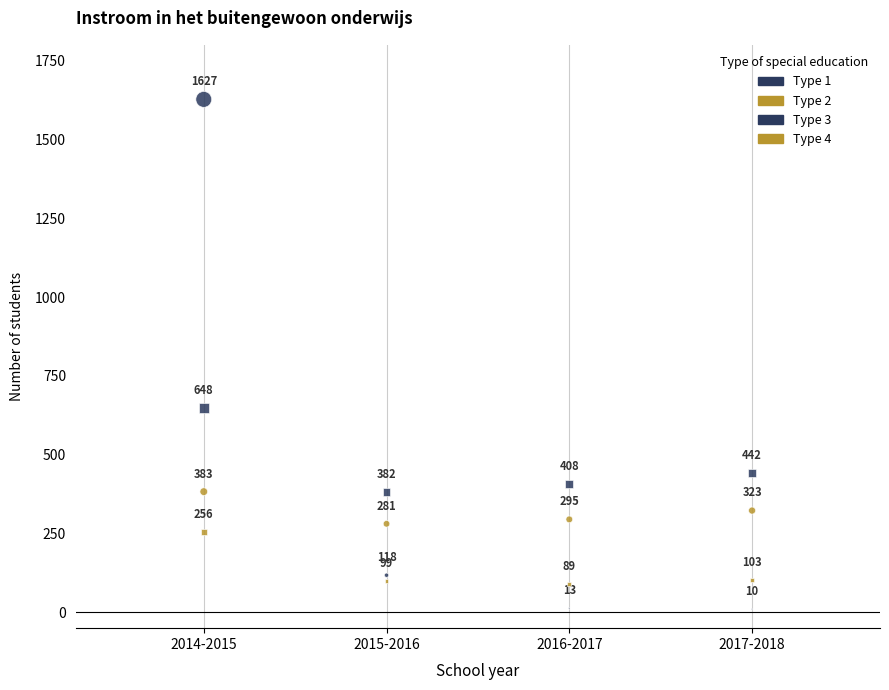

Count the number of points in this scatter plot.

16